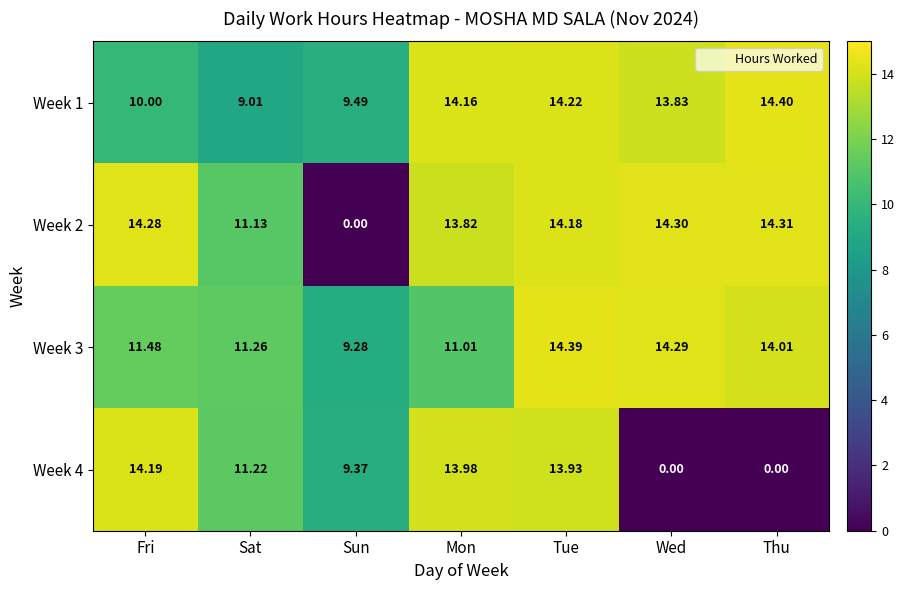

Rank the categories by Week 2 value from highest to lowest.

Thu, Wed, Fri, Tue, Mon, Sat, Sun